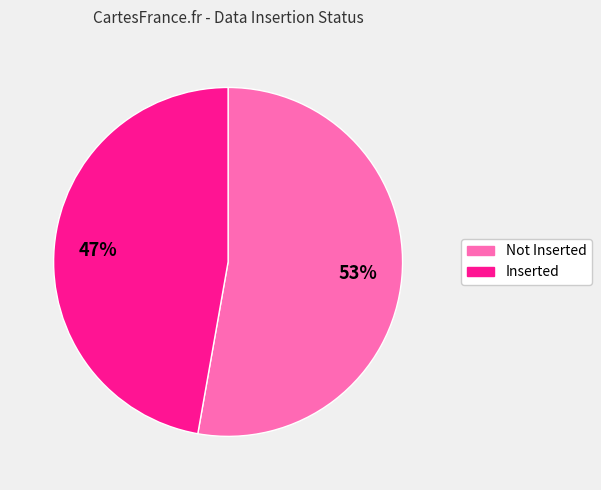

Does any single category account for the majority?

Yes